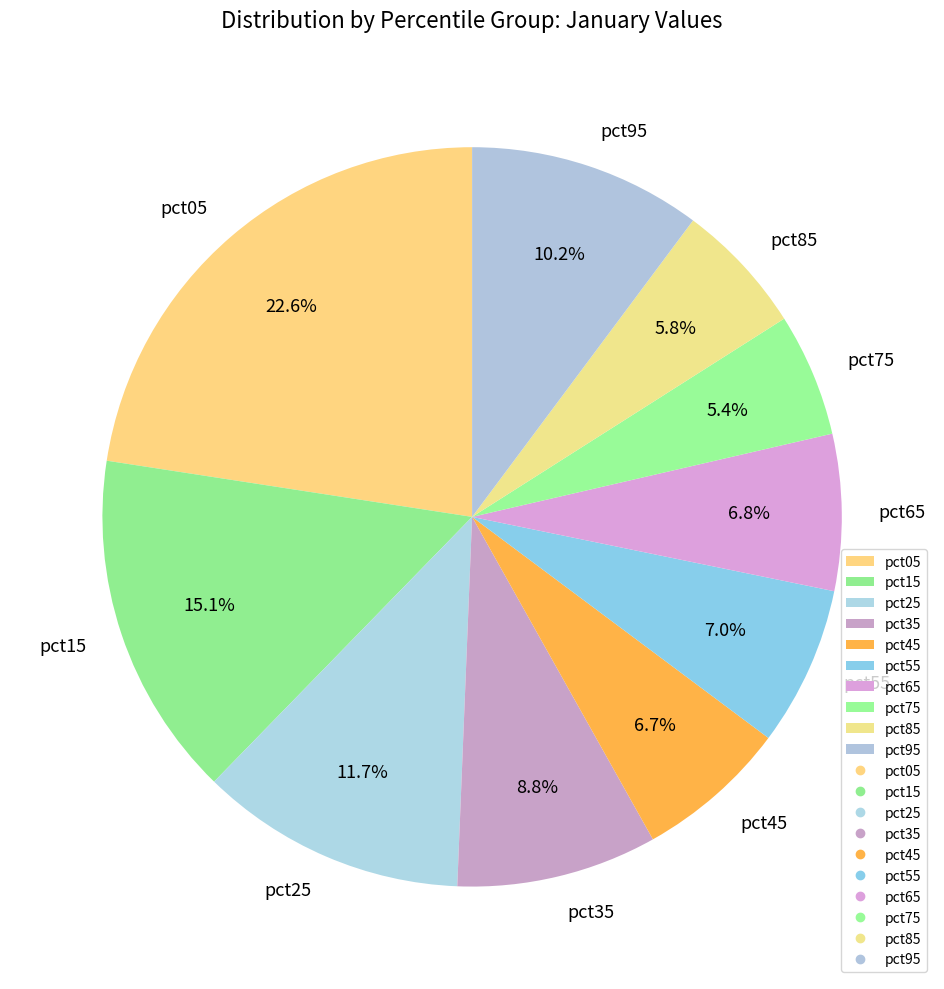

To the nearest percent, what percentage of the pie is pct85?

6%